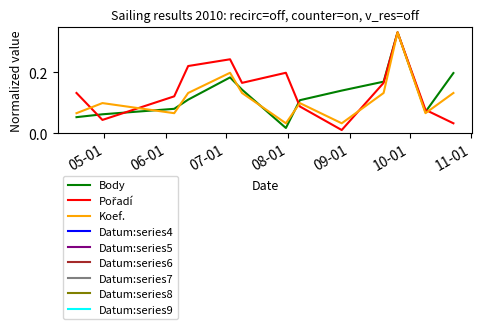

Count the Koef. values in the range 0 to 1.

13